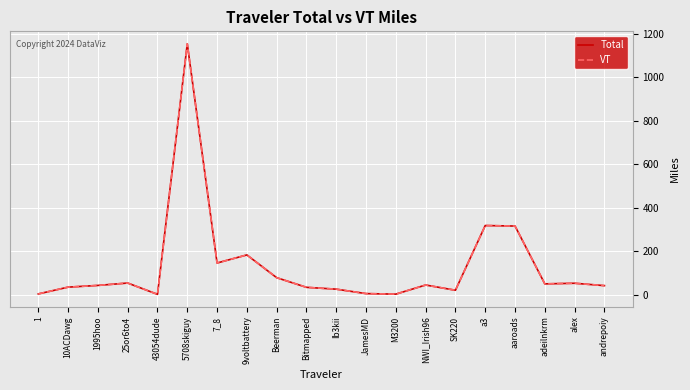

Which category has the highest value across all series?

5708skiguy